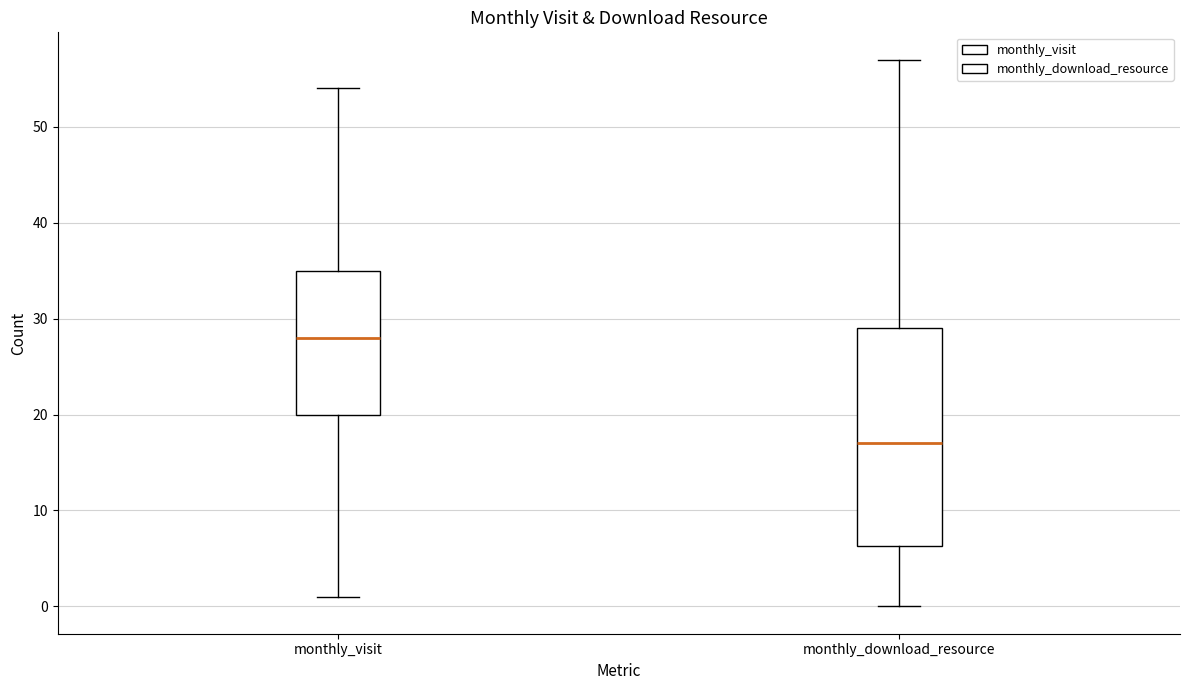

Which box is the tallest, from its lower edge to its upper edge?

monthly_download_resource